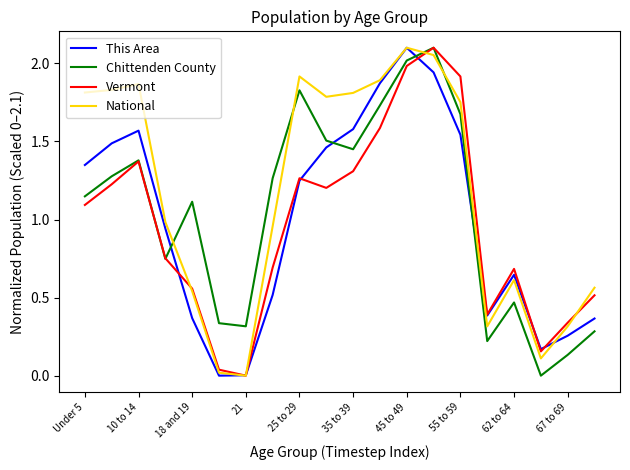

Rank the series by their average value, from highest to lowest.

National, Chittenden County, This Area, Vermont